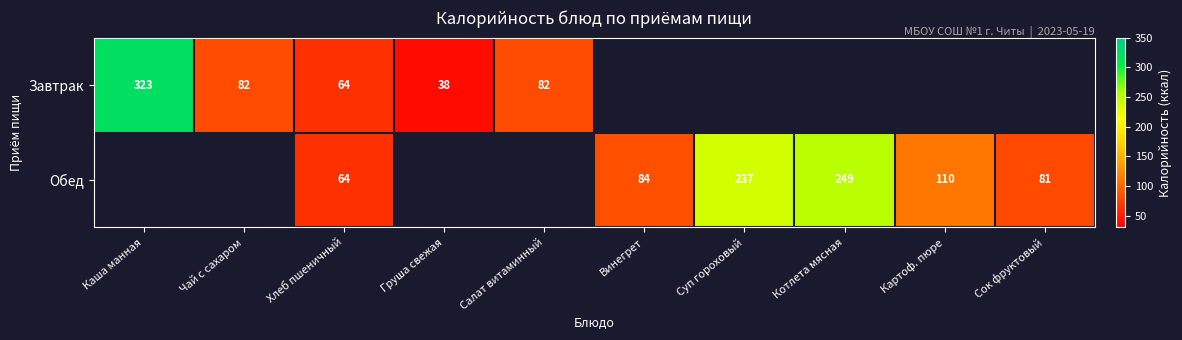

True or false: Обед has a value of 28.9 at Картоф. пюре.

False